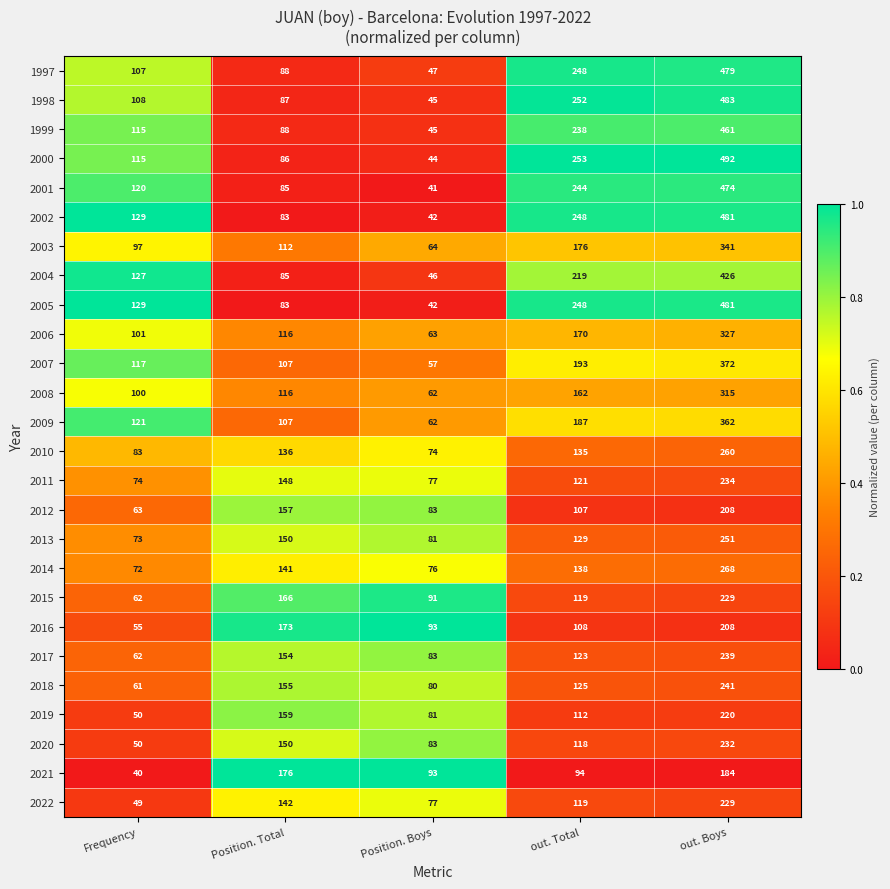

True or false: 2015 has a value of 91 at Position. Boys.

True